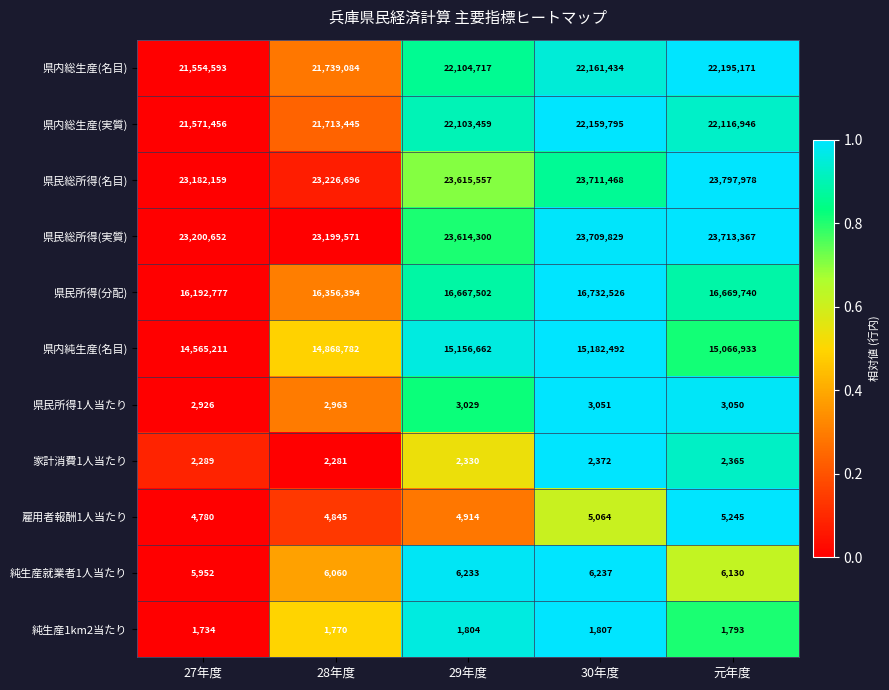

Is the value of 県内純生産(名目) at 30年度 greater than the value of 県民総所得(名目) at 28年度?

No